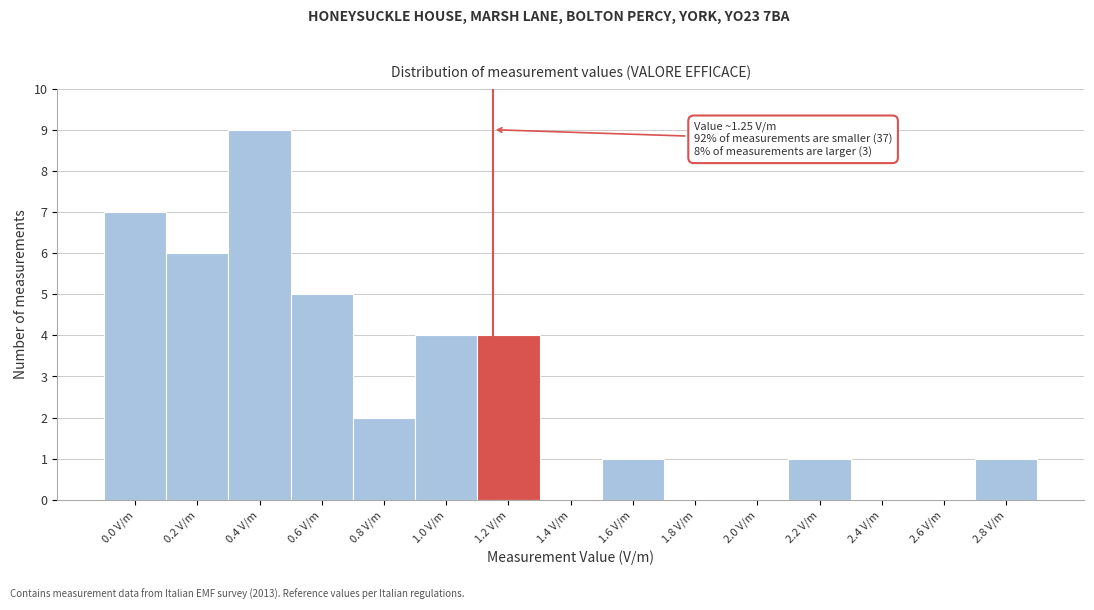

Reading right to left, what are all the values shown in this chart?

2.8 V/m=1	2.6 V/m=0	2.4 V/m=0	2.2 V/m=1	2.0 V/m=0	1.8 V/m=0	1.6 V/m=1	1.4 V/m=0	1.2 V/m=4	1.0 V/m=4	0.8 V/m=2	0.6 V/m=5	0.4 V/m=9	0.2 V/m=6	0.0 V/m=7